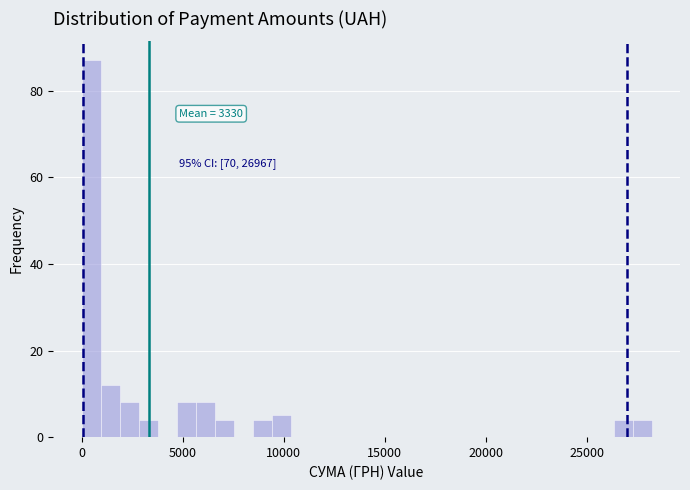

Read against the x-axis, roughly where is the centre of the tallest bar?

500